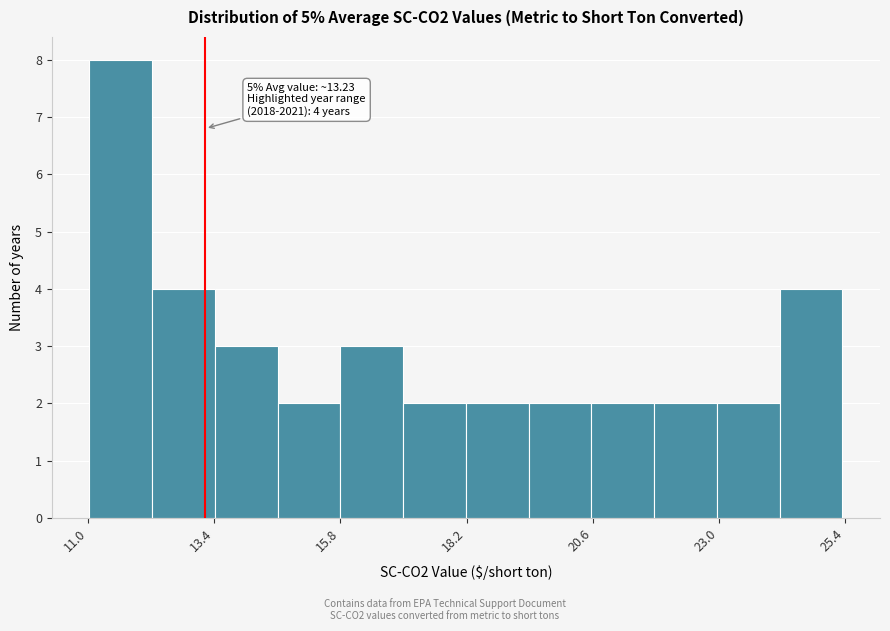

Read against the x-axis, roughly where is the centre of the tallest bar?

11.5